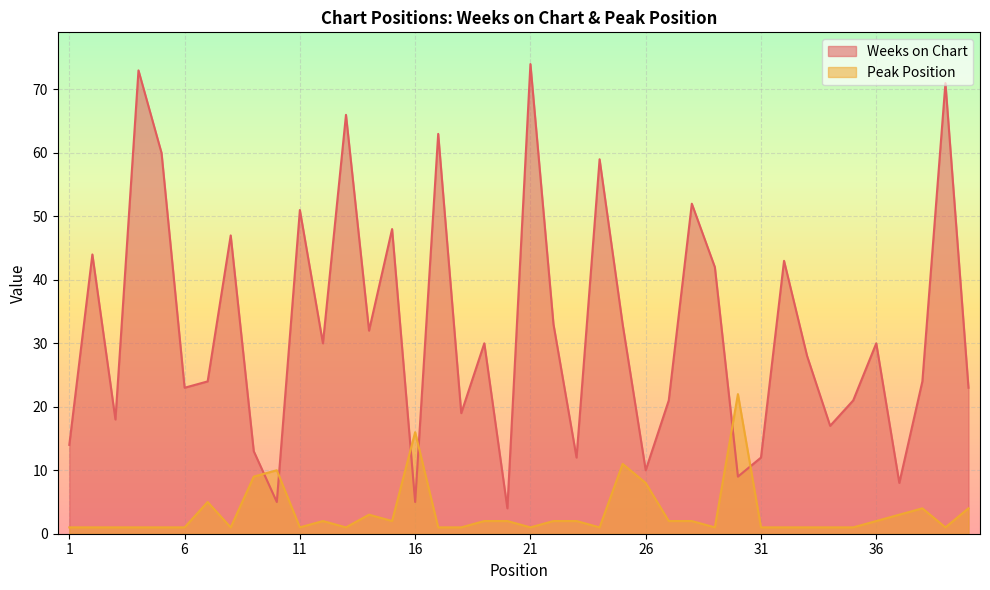

What are all the series names shown in the legend?

Weeks on Chart, Peak Position